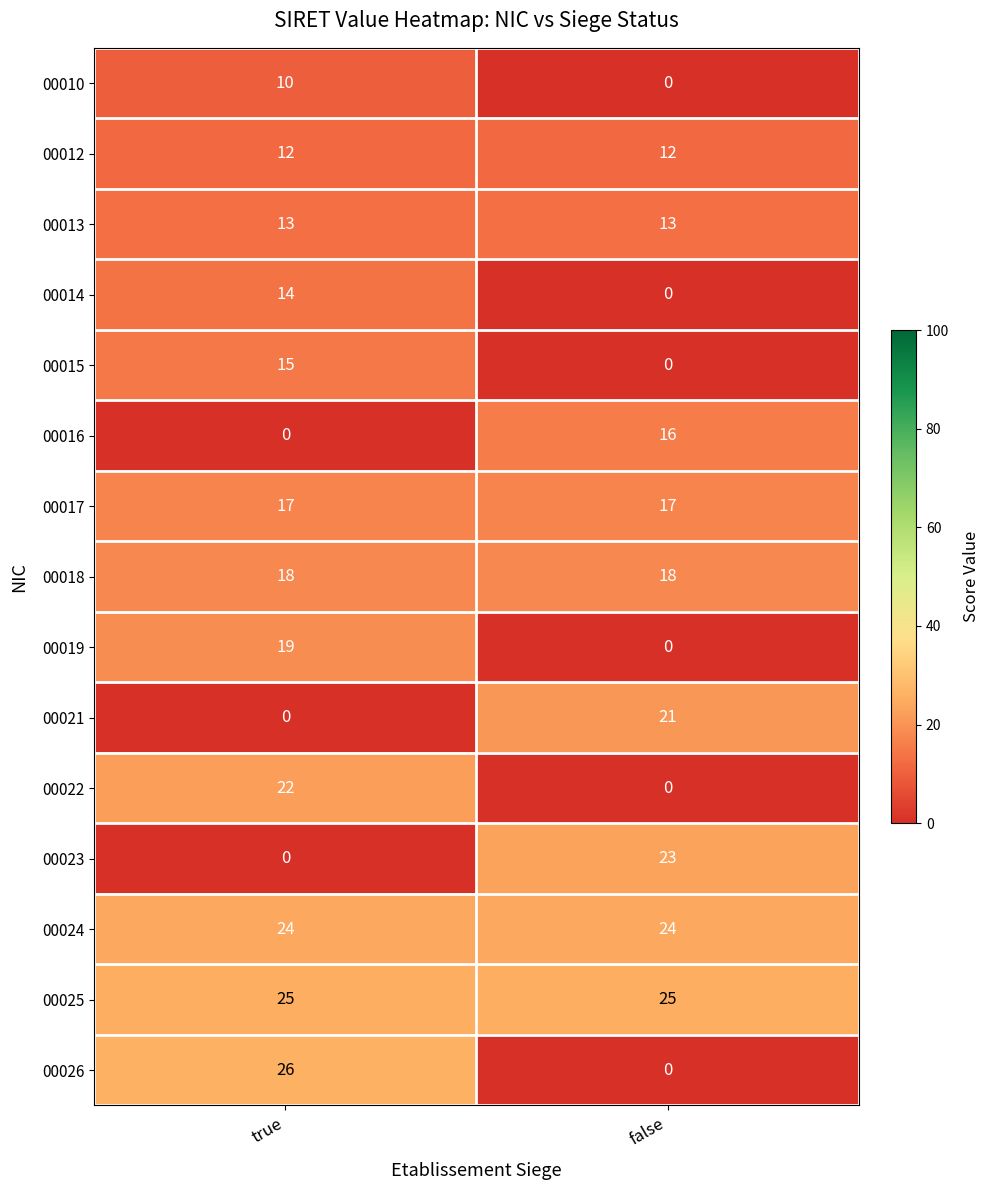

How many data points does each series have?

2